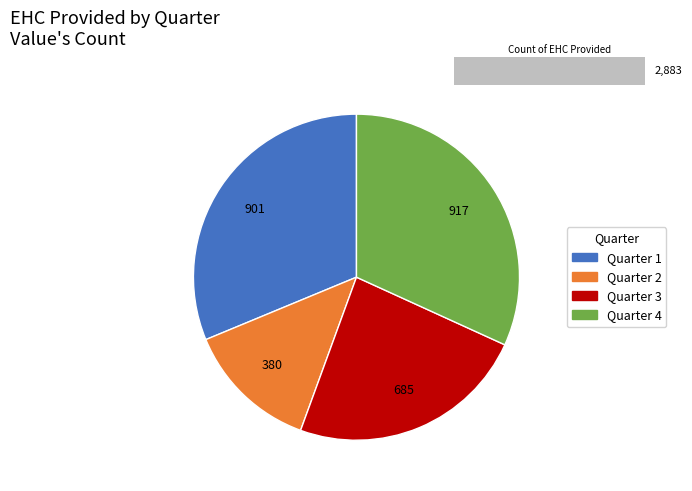

To the nearest percent, what is the combined percentage of Quarter 2 and Quarter 1?

44%